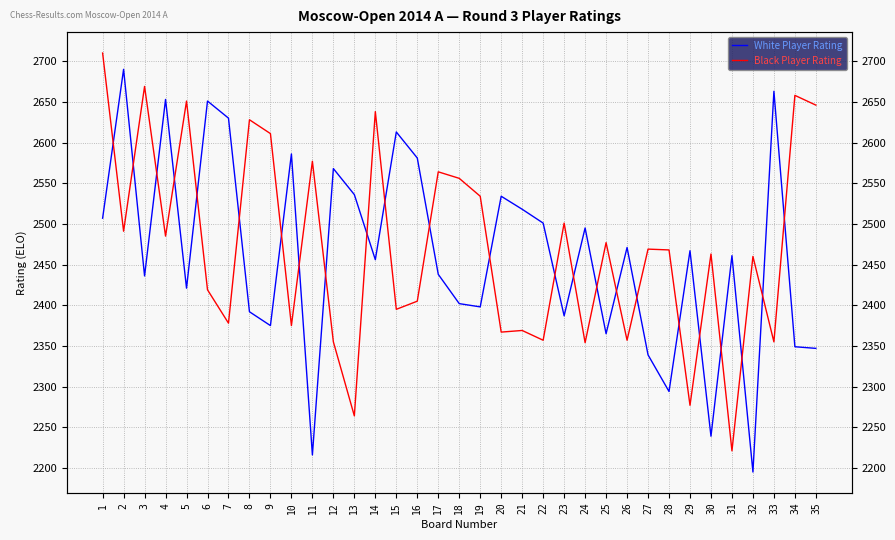

At which label does Black Player Rating first exceed 2468?

1